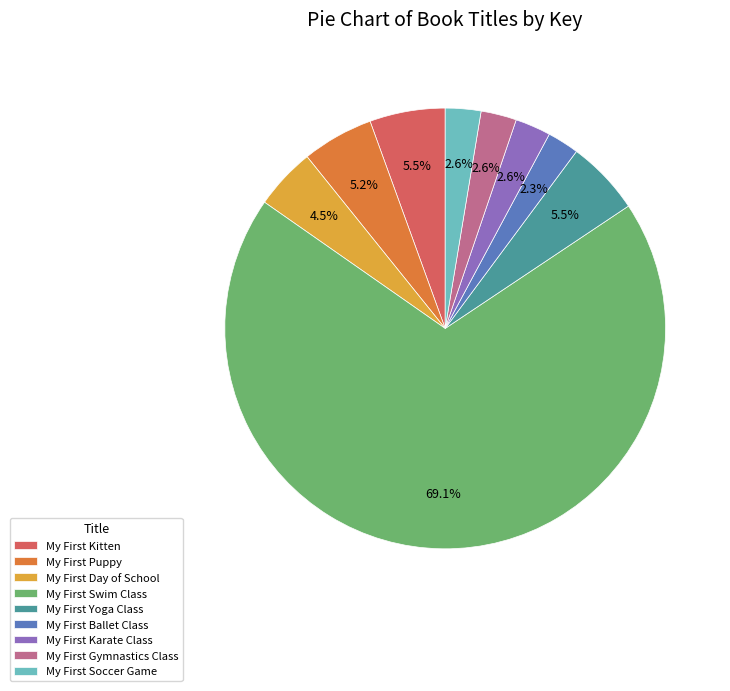

To the nearest percent, what is the difference between the largest and smallest slice percentages?

67%